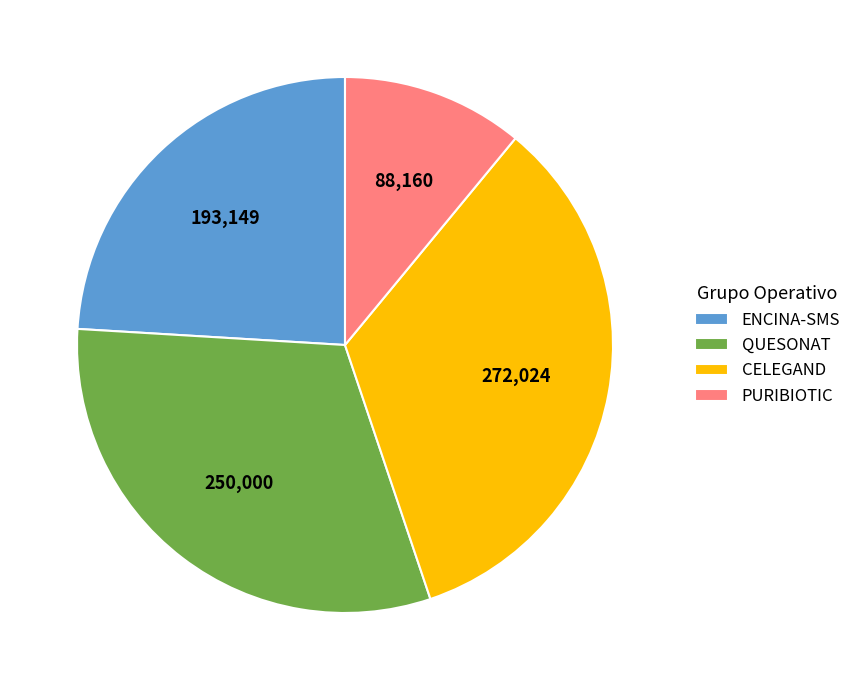

Is the sum of CELEGAND and QUESONAT greater than half?

Yes